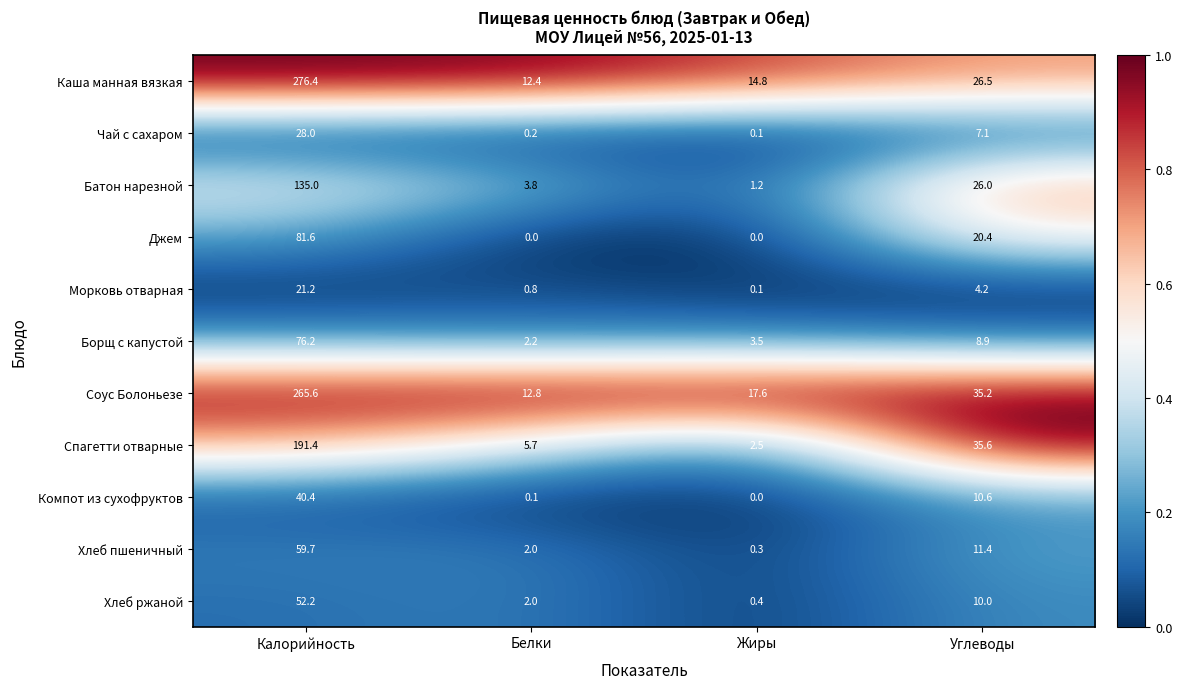

Which series has the widest spread of values?

Каша манная вязкая